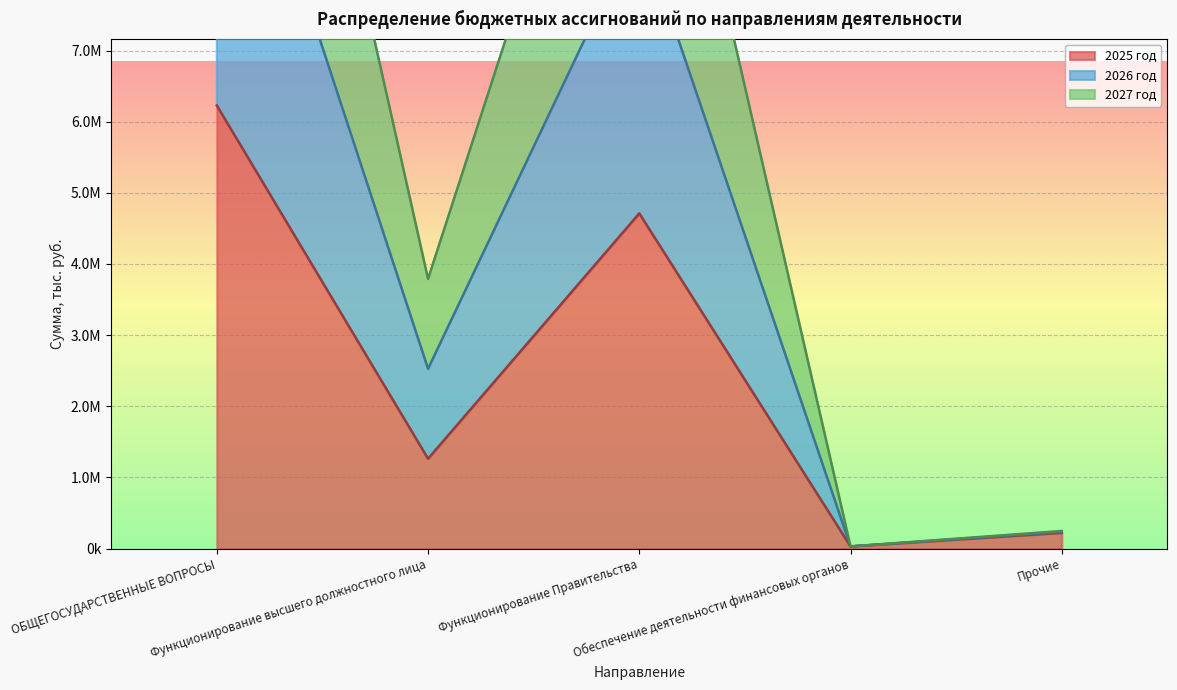

In 2025 год, how many points are lower than both neighbors (excluding endpoints)?

2